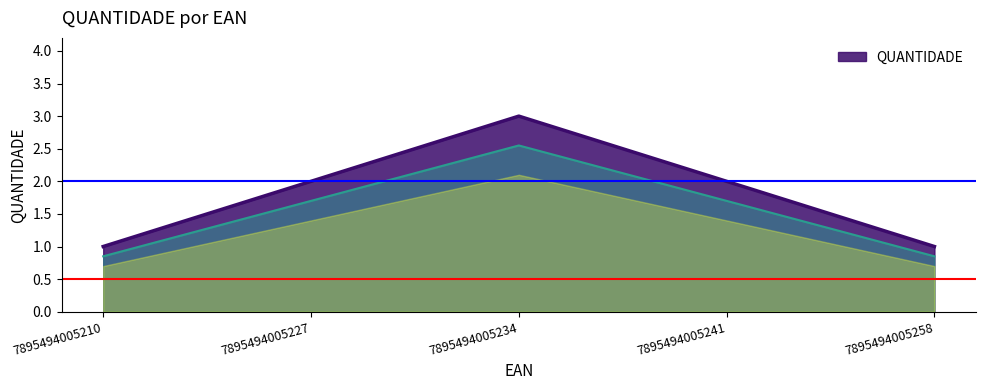

Reading left to right, transcribe all the data shown in this chart.

1	2	3	2	1